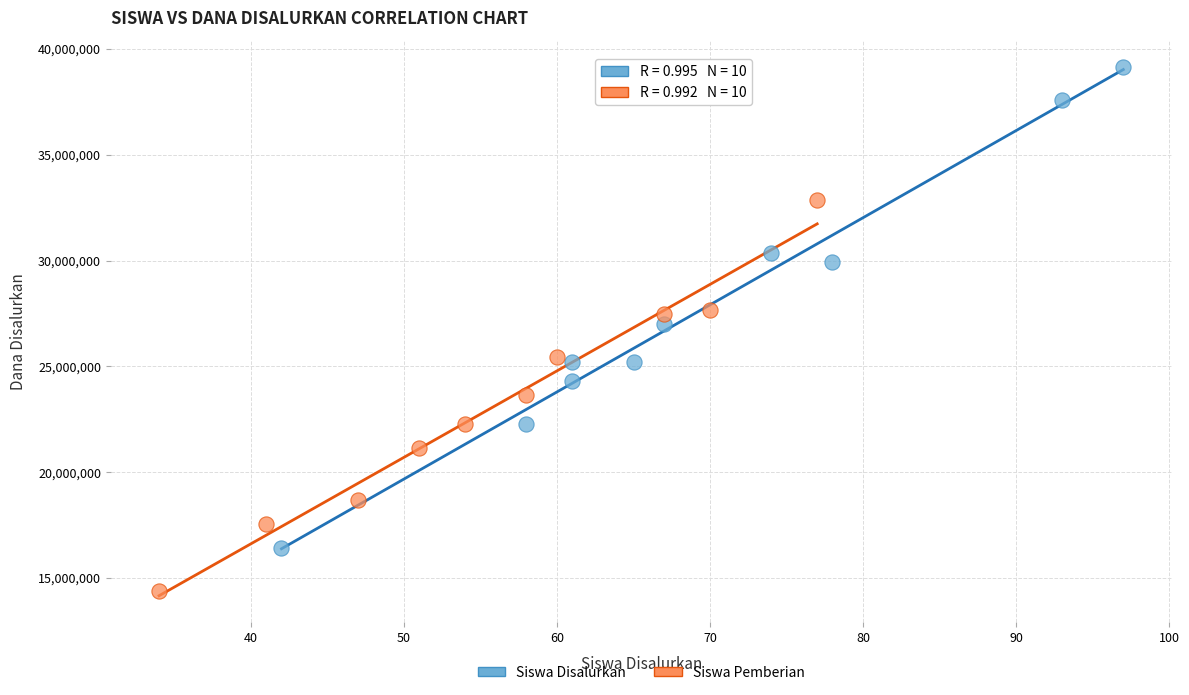

What are all the series names shown in the legend?

Siswa Disalurkan, Siswa Pemberian